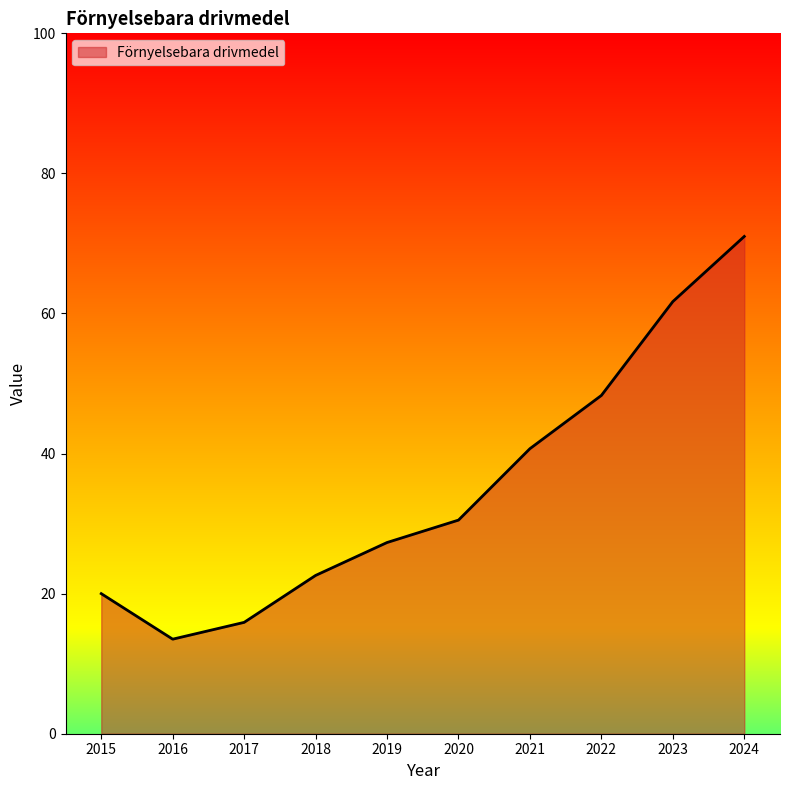

At which category does the data reach its first local valley?

2016